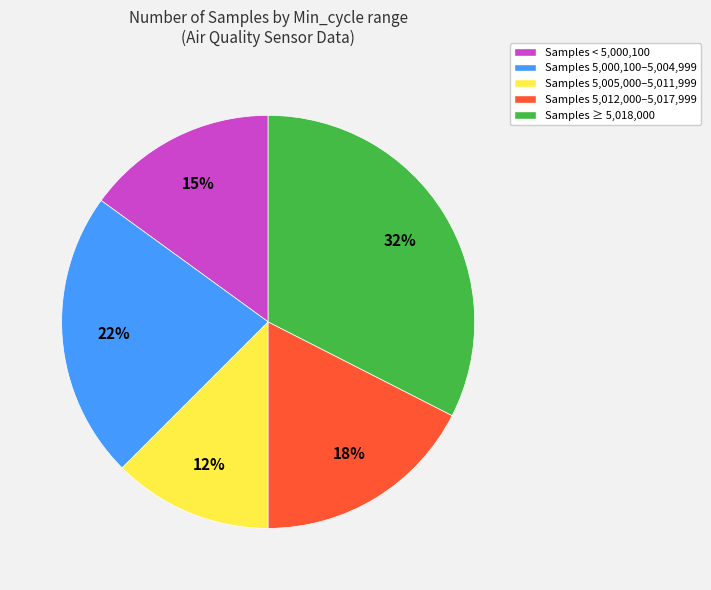

Rank the categories by value from highest to lowest.

Samples ≥ 5,018,000, Samples 5,000,100–5,004,999, Samples 5,012,000–5,017,999, Samples < 5,000,100, Samples 5,005,000–5,011,999